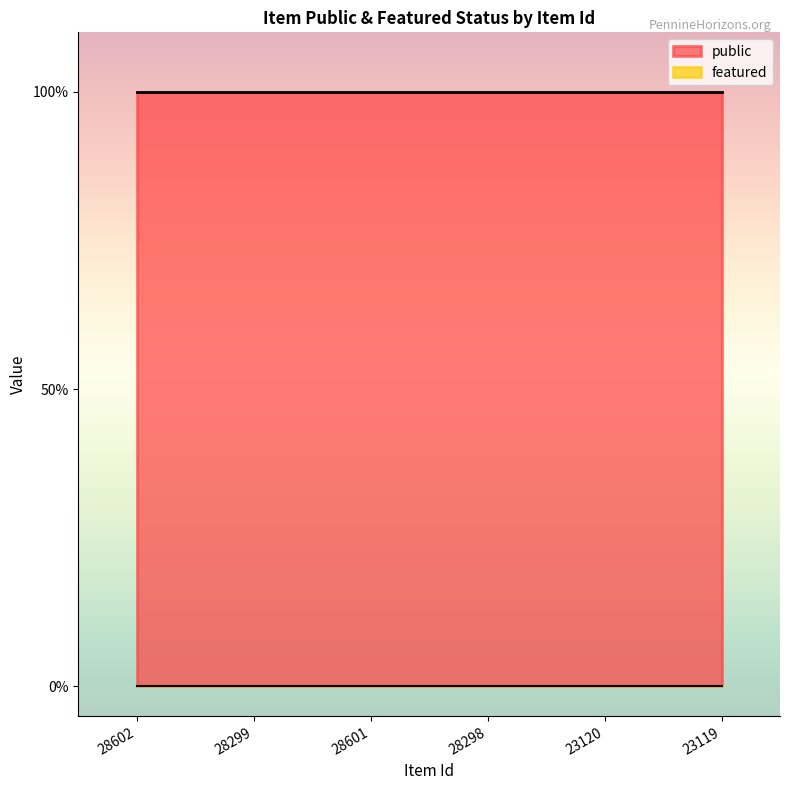

How many data points does each series have?

6